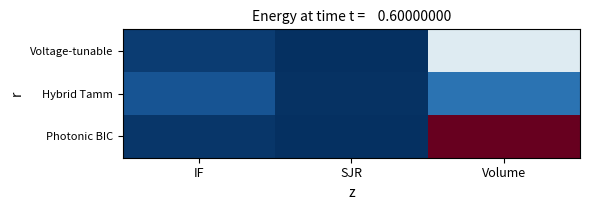

What is the total value across all series at Volume?

172.0